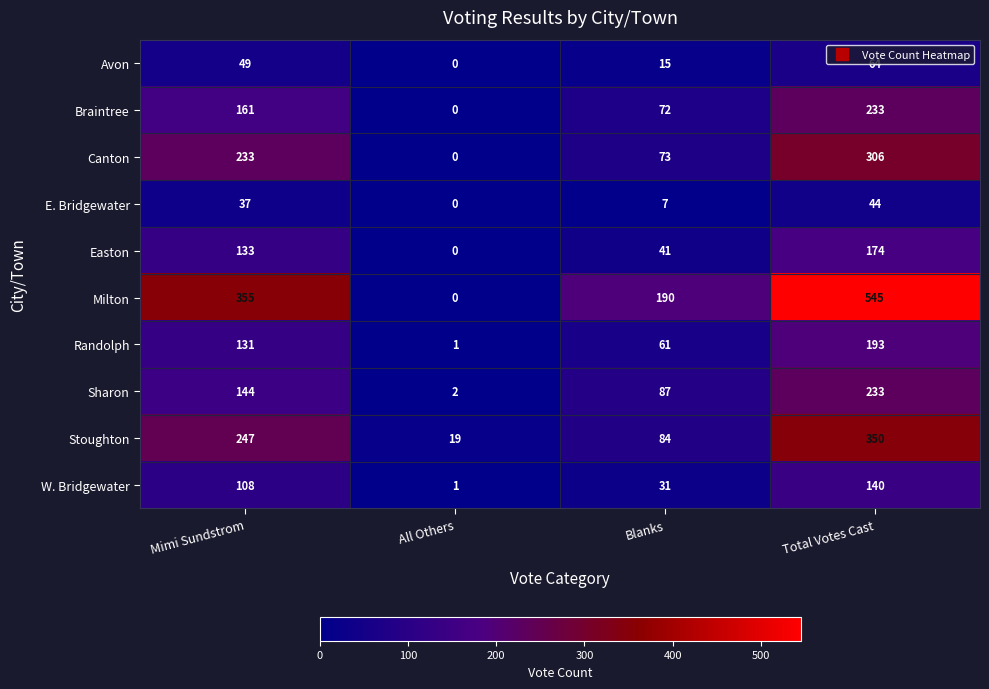

What is the difference between the maximum and second lowest values in the Avon series?

49